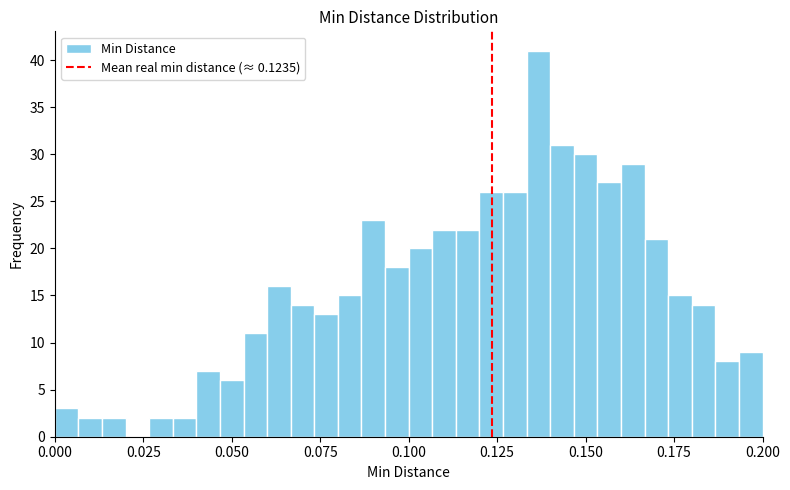

Read against the x-axis, roughly where is the centre of the tallest bar?

0.135